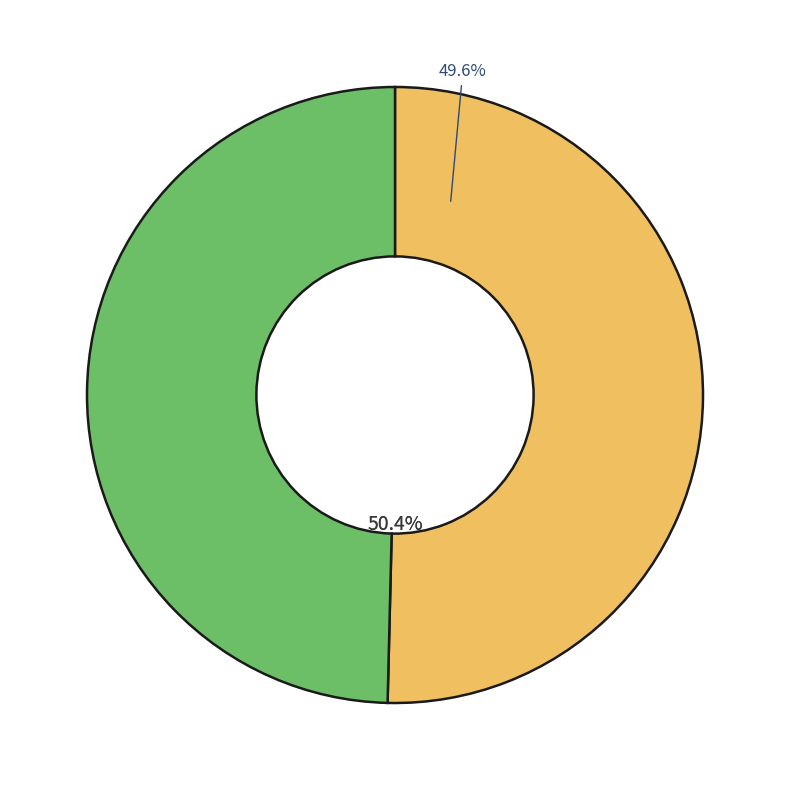

Count the number of slices in the pie.

2